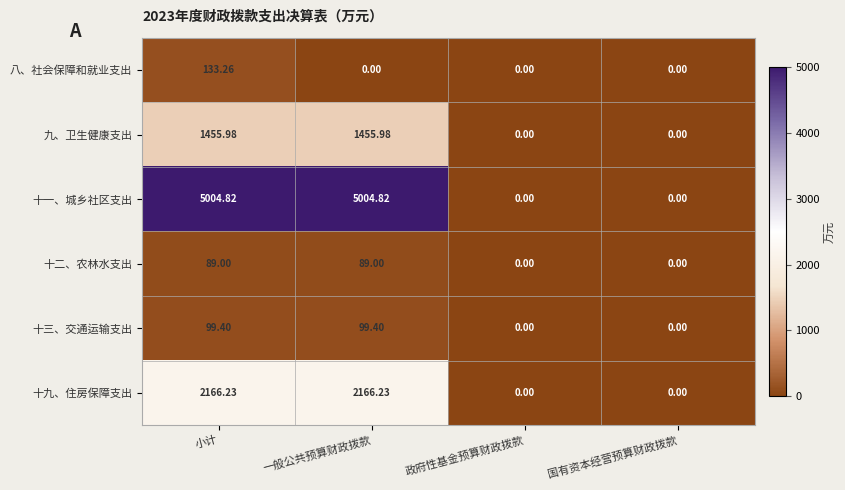

Which series has the largest total across all categories?

十一、城乡社区支出